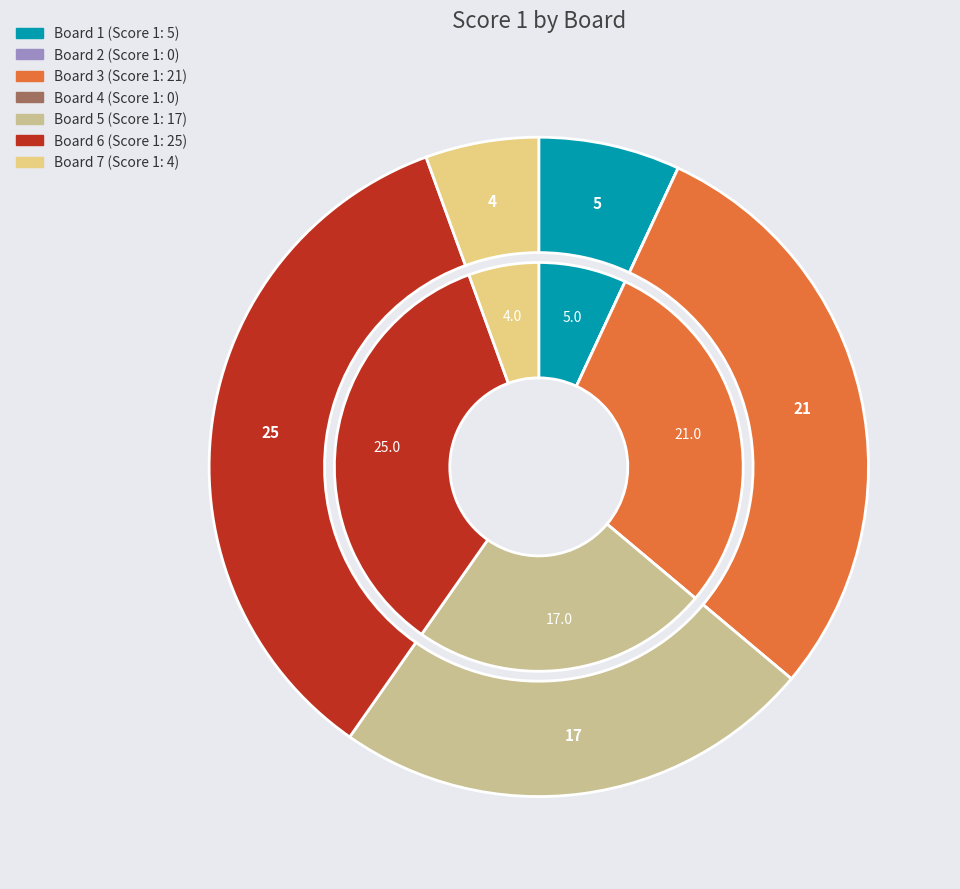

How many slices are in this pie chart?

7